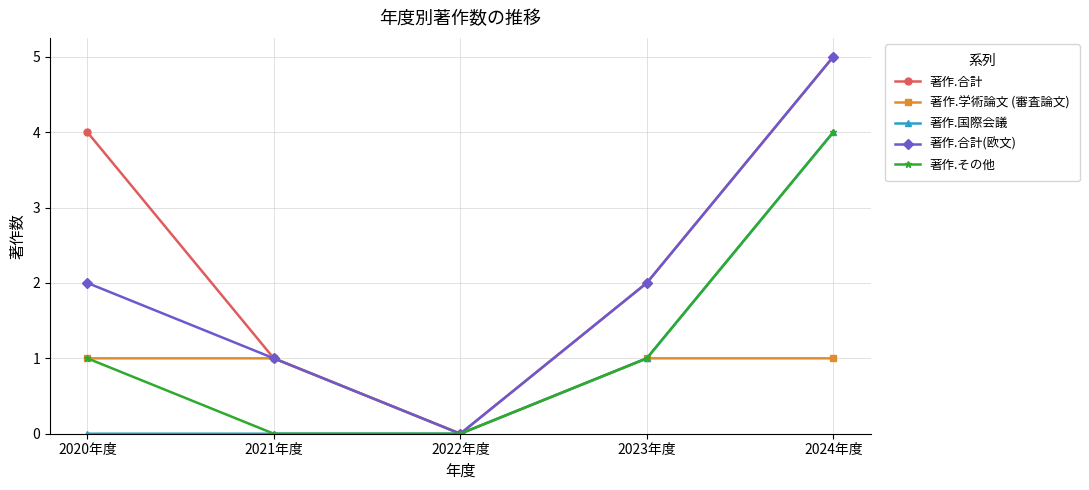

At which category is the sum across all series the highest?

2024年度